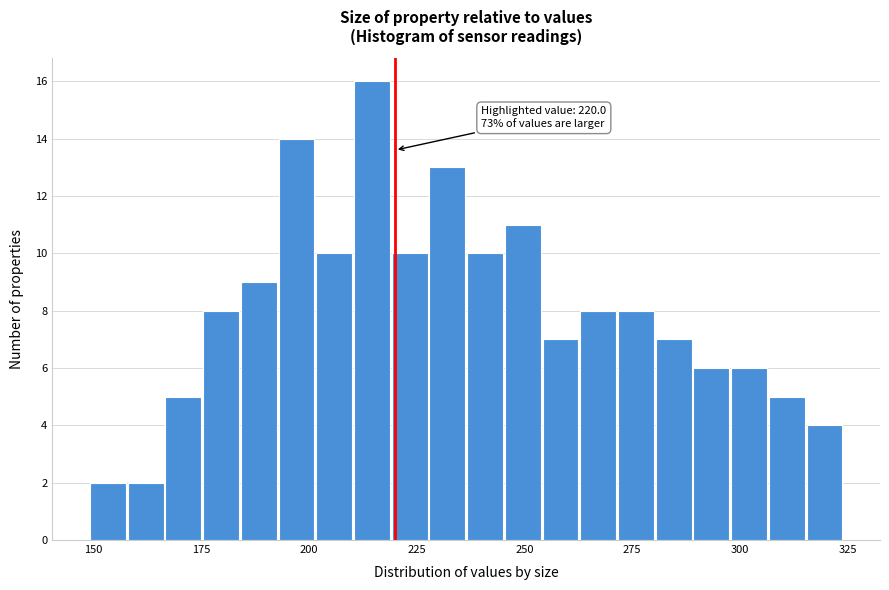

Around what value on the x-axis is the tallest bar? Give the approximate position of its centre, as read against the axis.

215